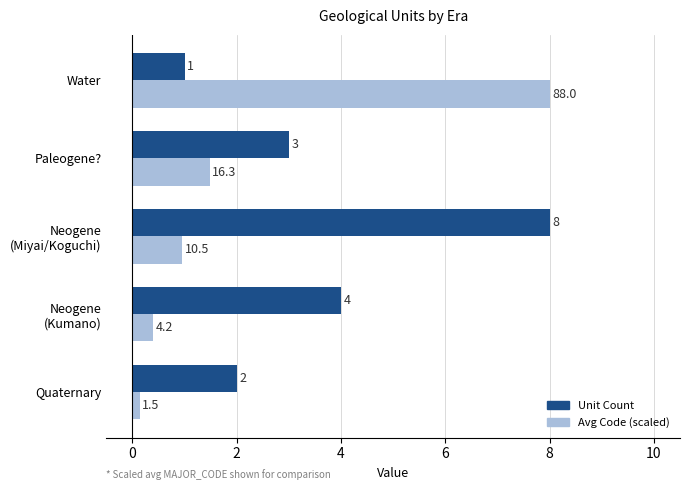

What is the difference between the maximum and minimum values in the Unit Count series?

7.0